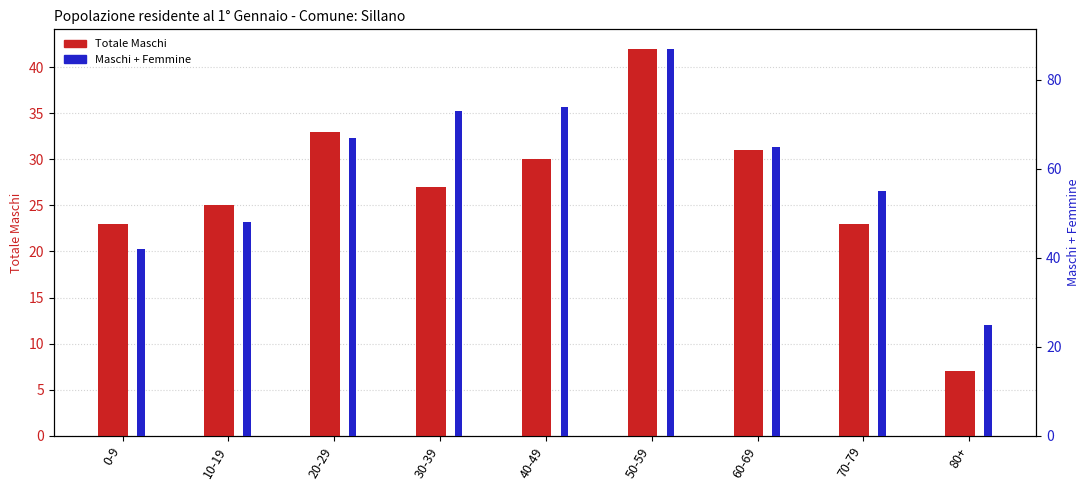

What are all the series names shown in the legend?

Totale Maschi, Maschi + Femmine